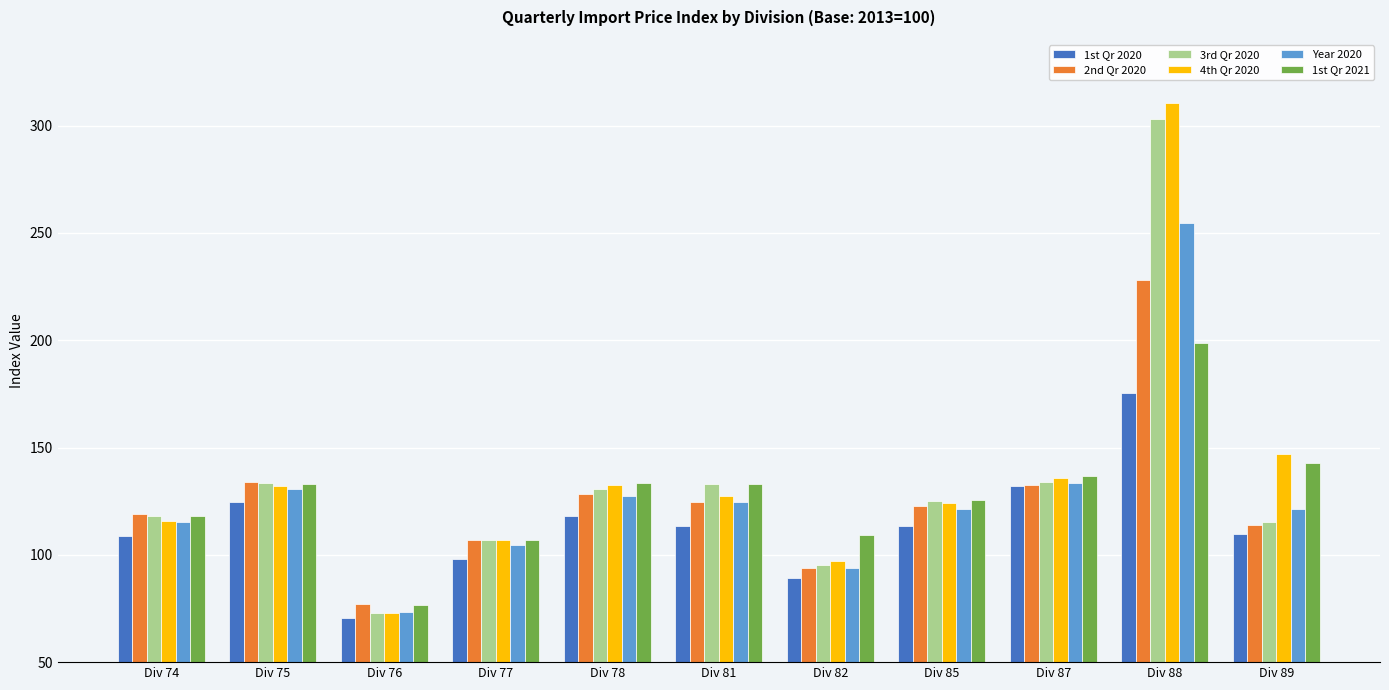

What is the value of the 1st Qr 2020 bar at the 5th from the left?

118.2